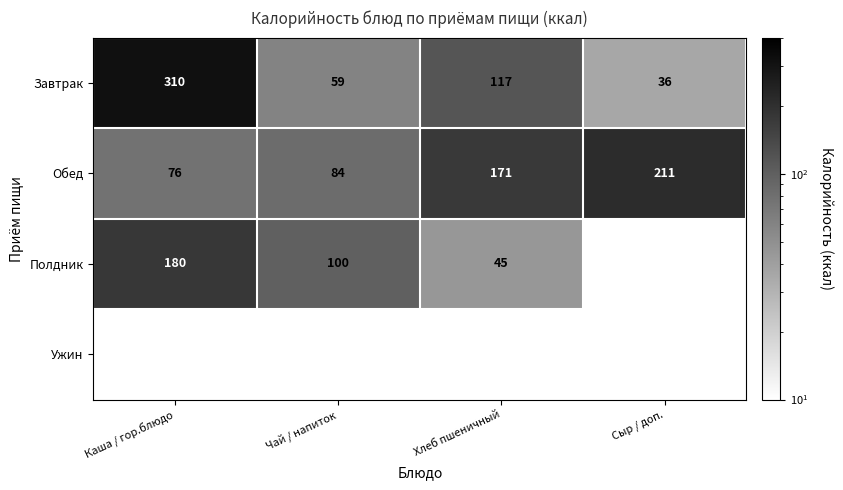

Read the Завтрак value at Чай / напиток.

59